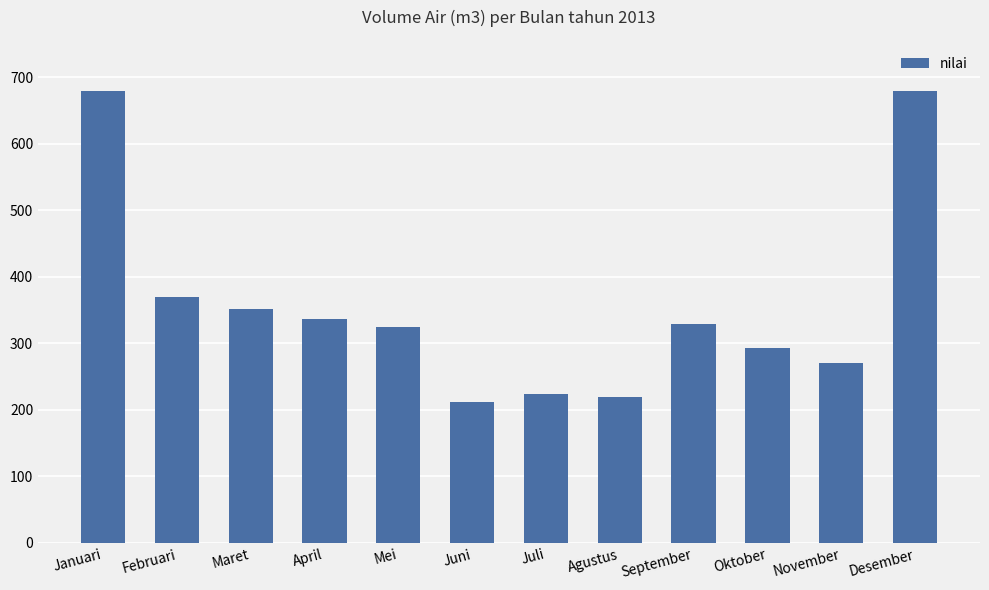

What is the change in value from Maret to Juli?

-127